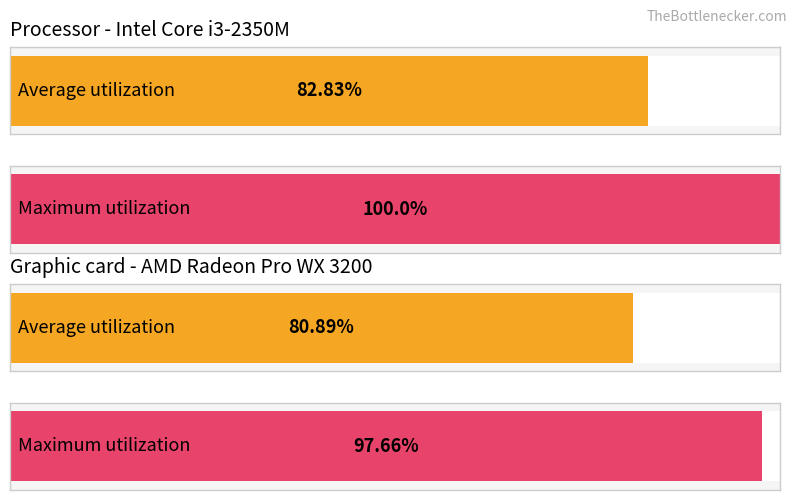

What is the value of the Average utilization bar at the 2nd from the left?

80.9